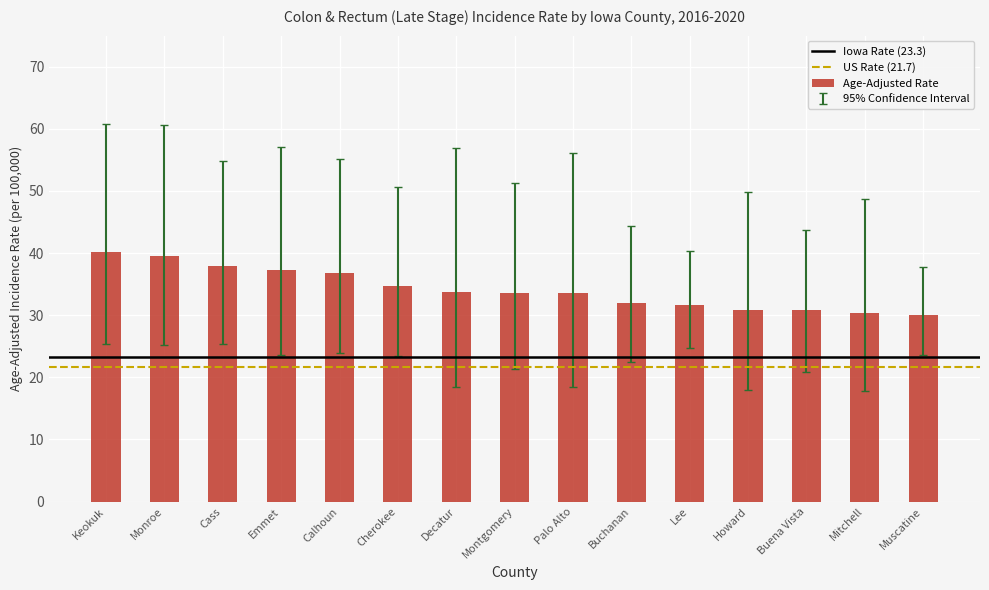

The value at Lee is 31.7. True or false?

True